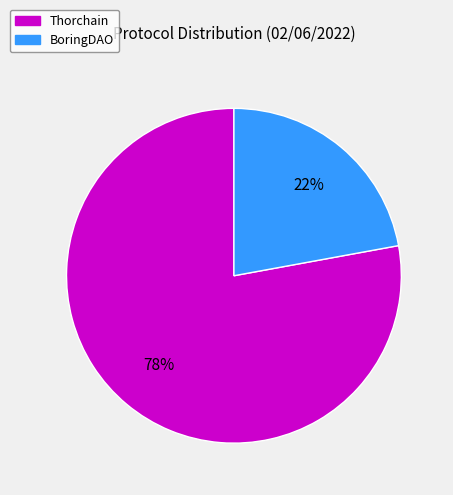

Approximately how many times larger is the value at Thorchain compared to BoringDAO?

3.5